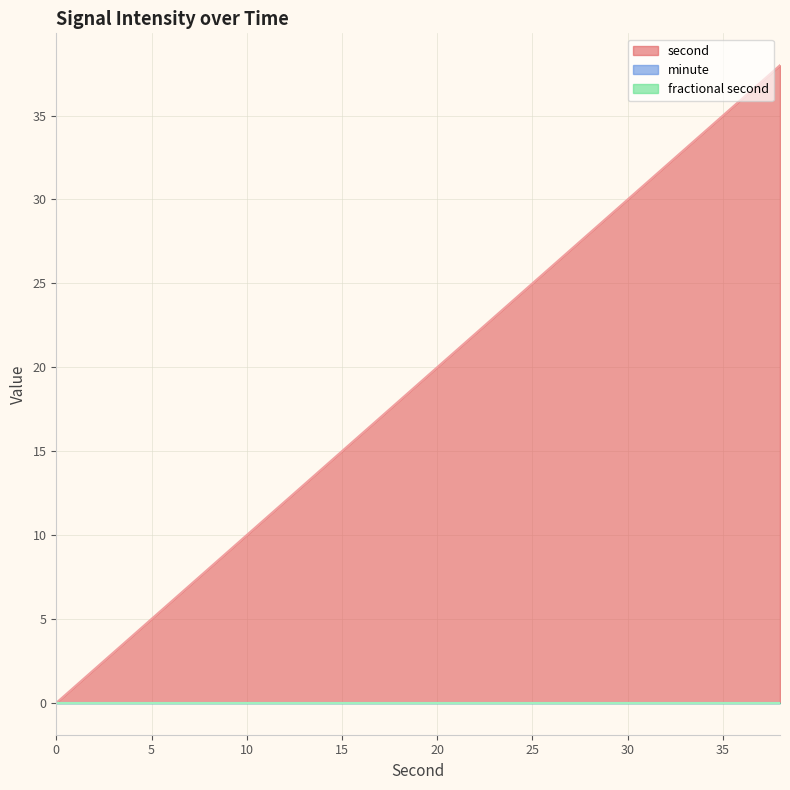

Which series has the largest range (max minus min)?

second